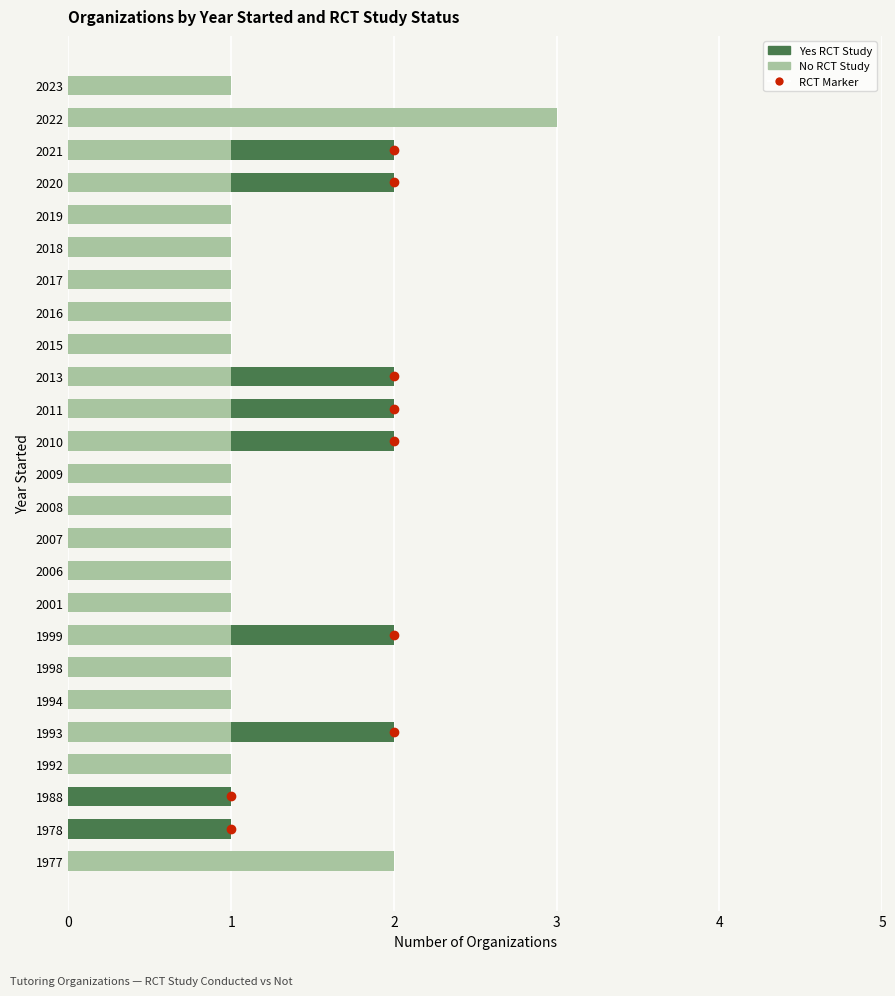

At which category is the sum across all series the highest?

2022